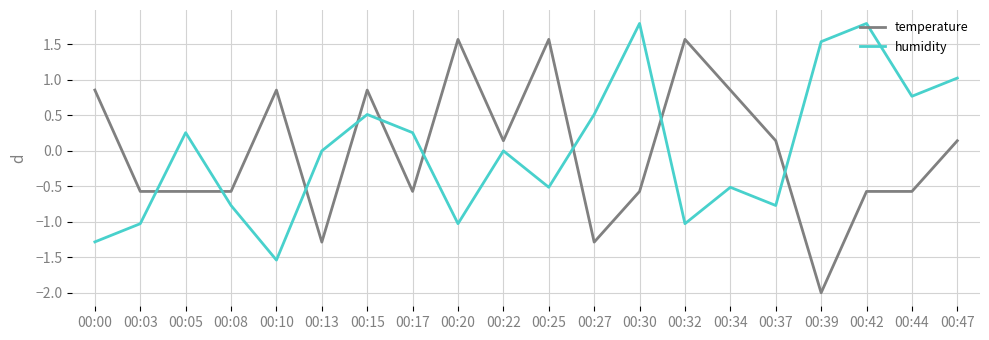

Which series changed the most between 00:13 and 00:32?

temperature